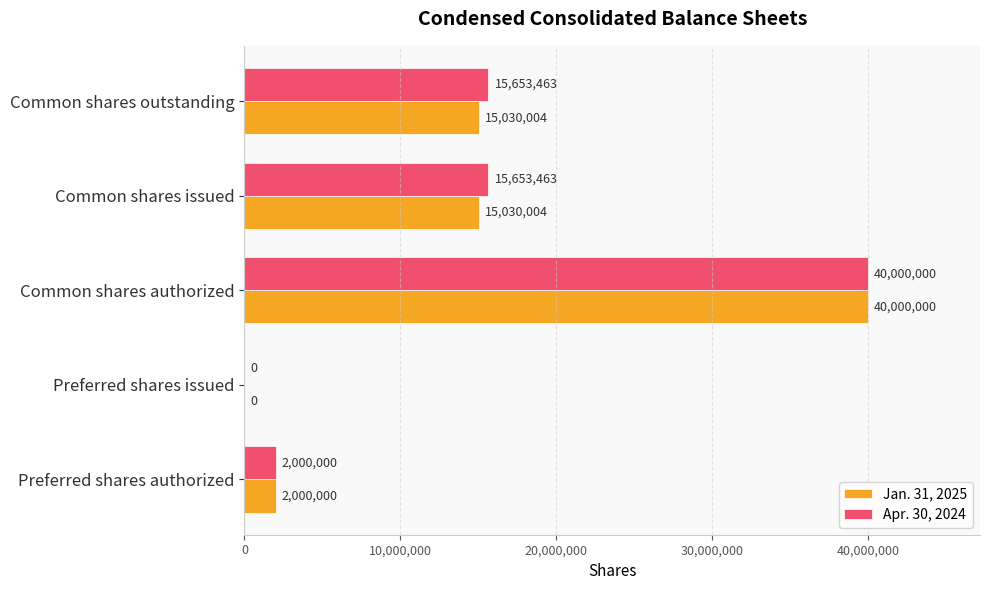

Which series changed the most between Preferred shares authorized and Common shares outstanding?

Apr. 30, 2024